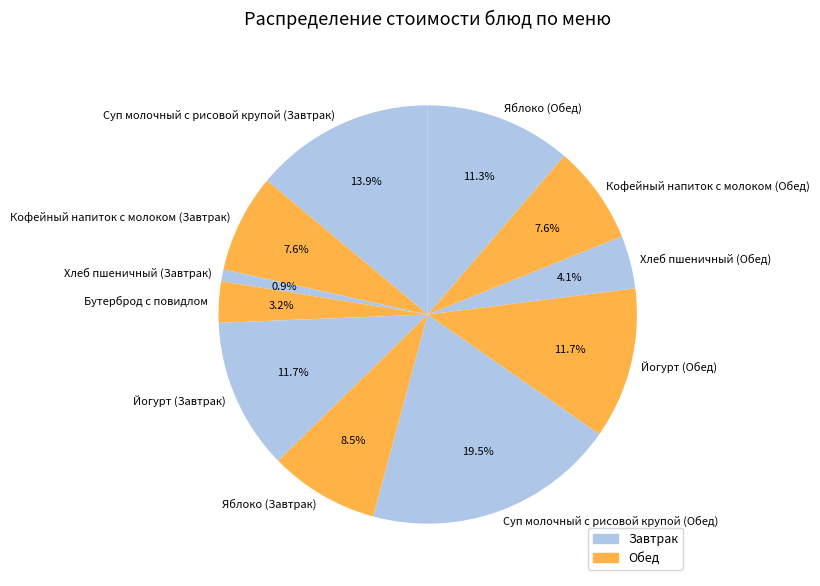

Which category has the smallest portion of the pie?

Хлеб пшеничный (Завтрак)